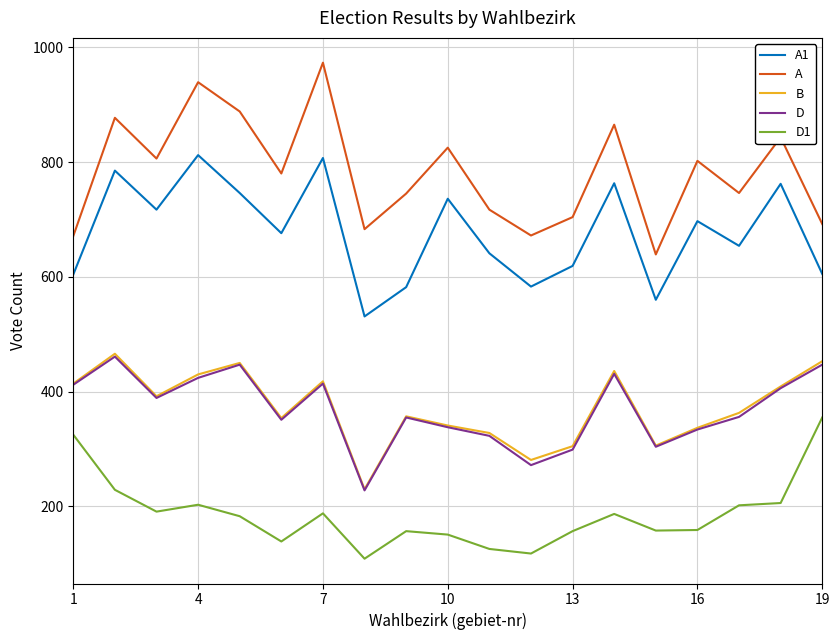

Which series has the largest range (max minus min)?

A